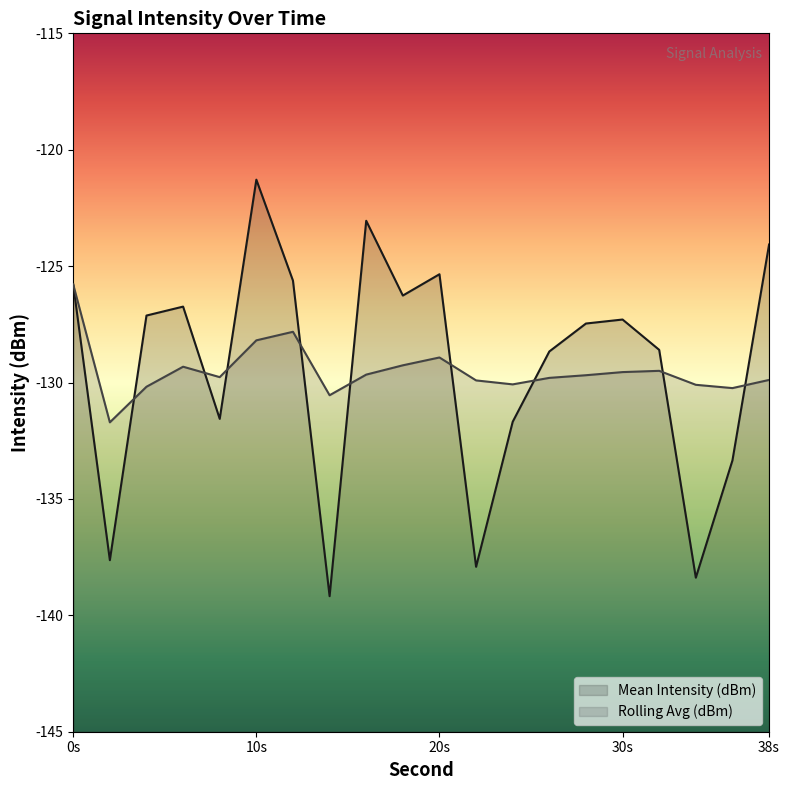

What are all the series names shown in the legend?

Mean Intensity (dBm), Rolling Avg (dBm)